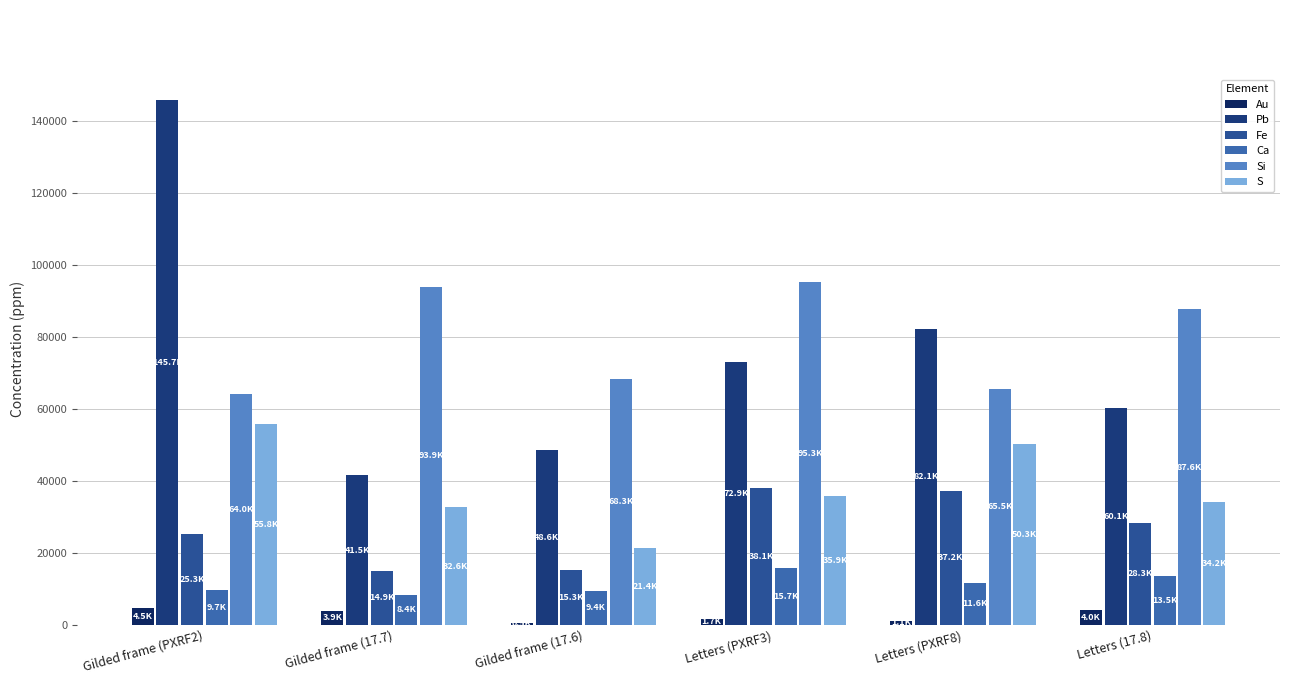

Which series has the largest total across all categories?

Si